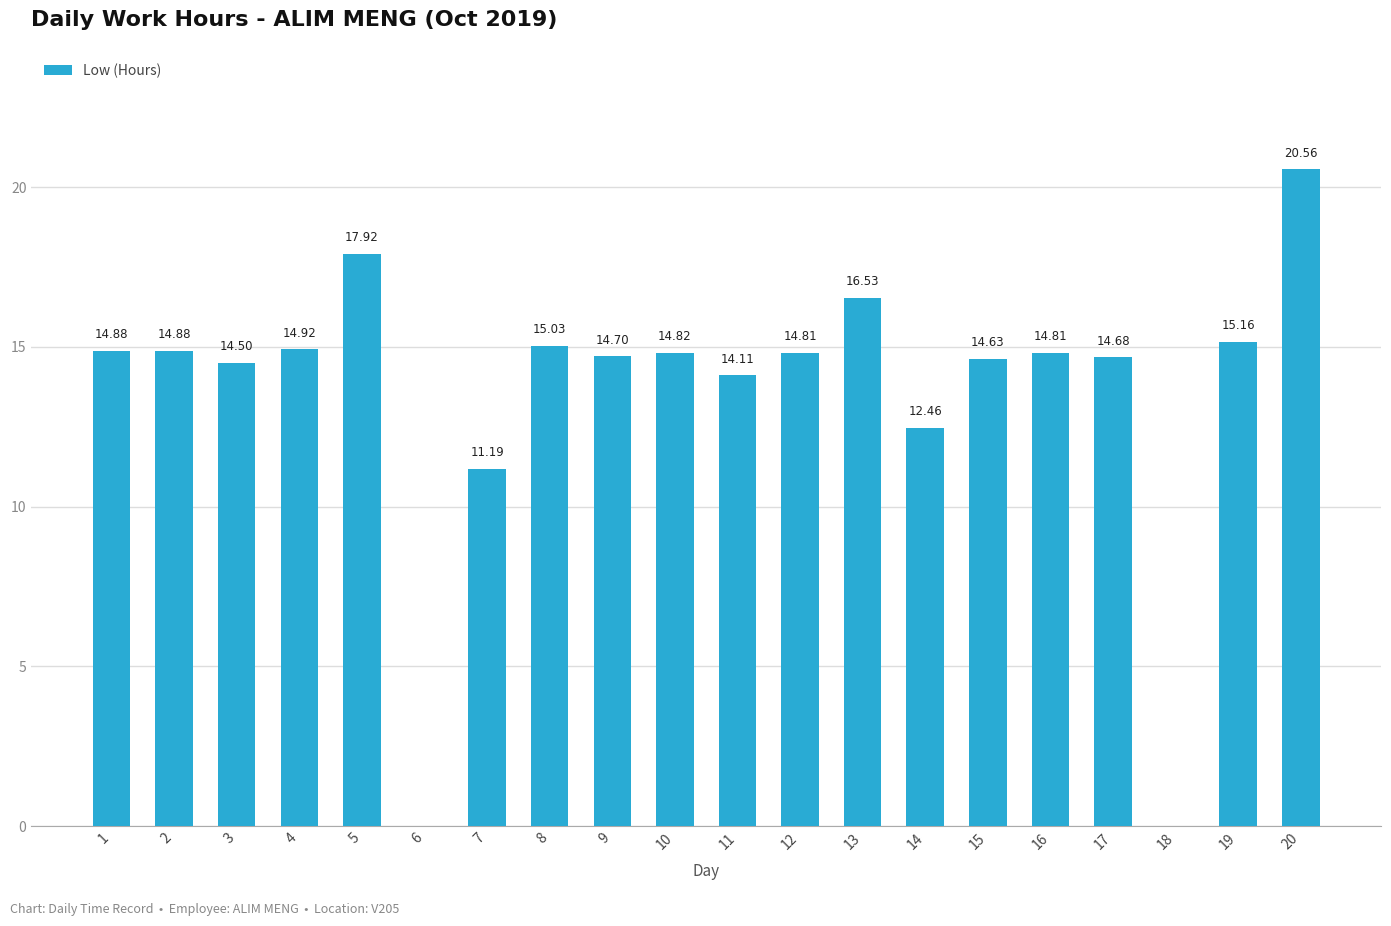

How many categories are shown in the chart?

20